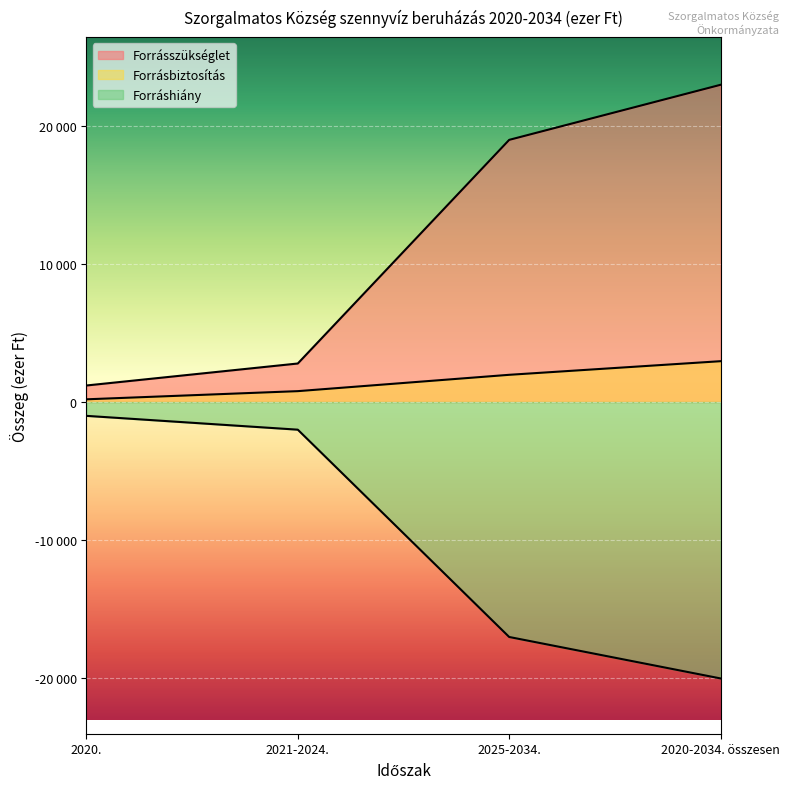

What is the sum of the Forrásbiztosítás values at 2021-2024. and 2025-2034.?

2758